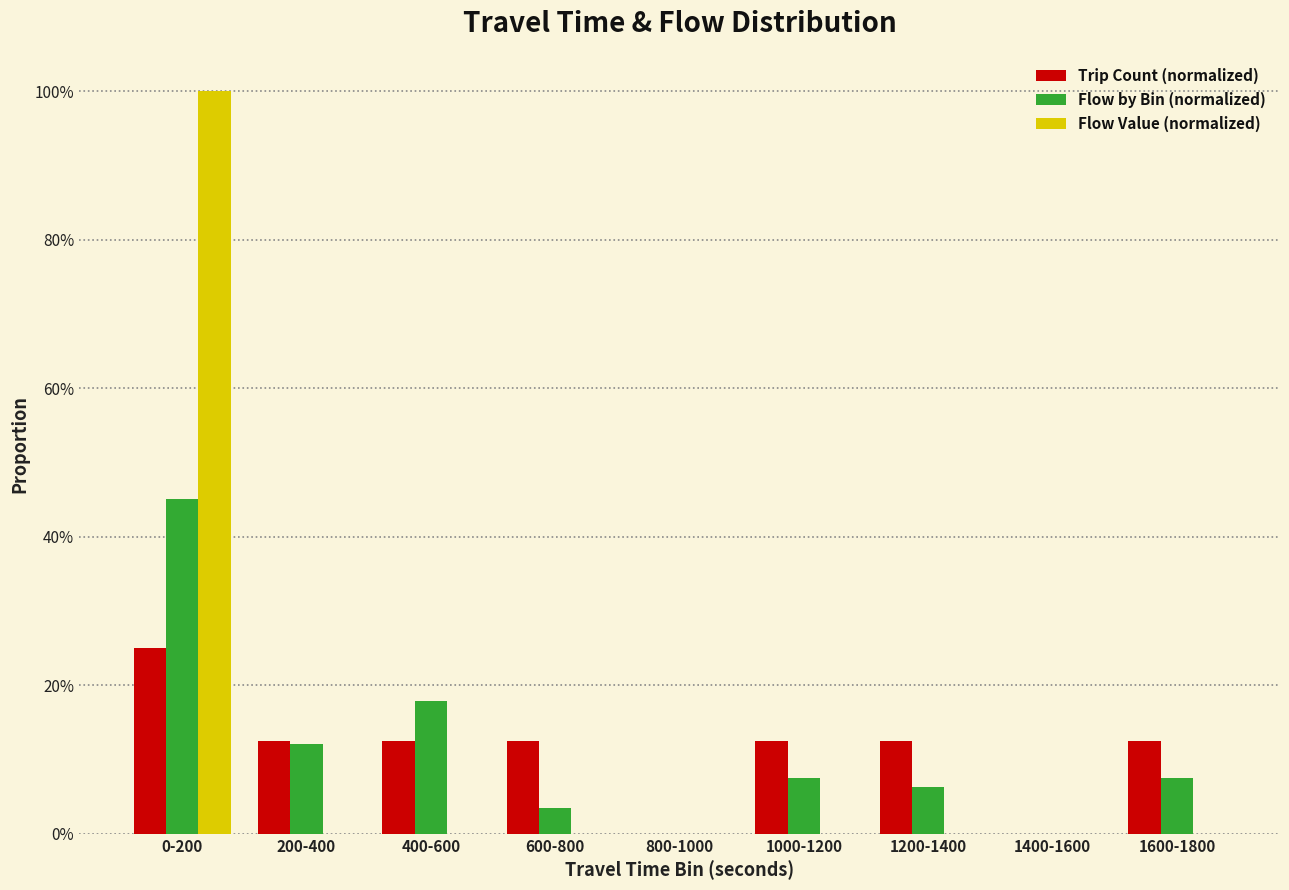

What are all the series names shown in the legend?

Trip Count (normalized), Flow by Bin (normalized), Flow Value (normalized)